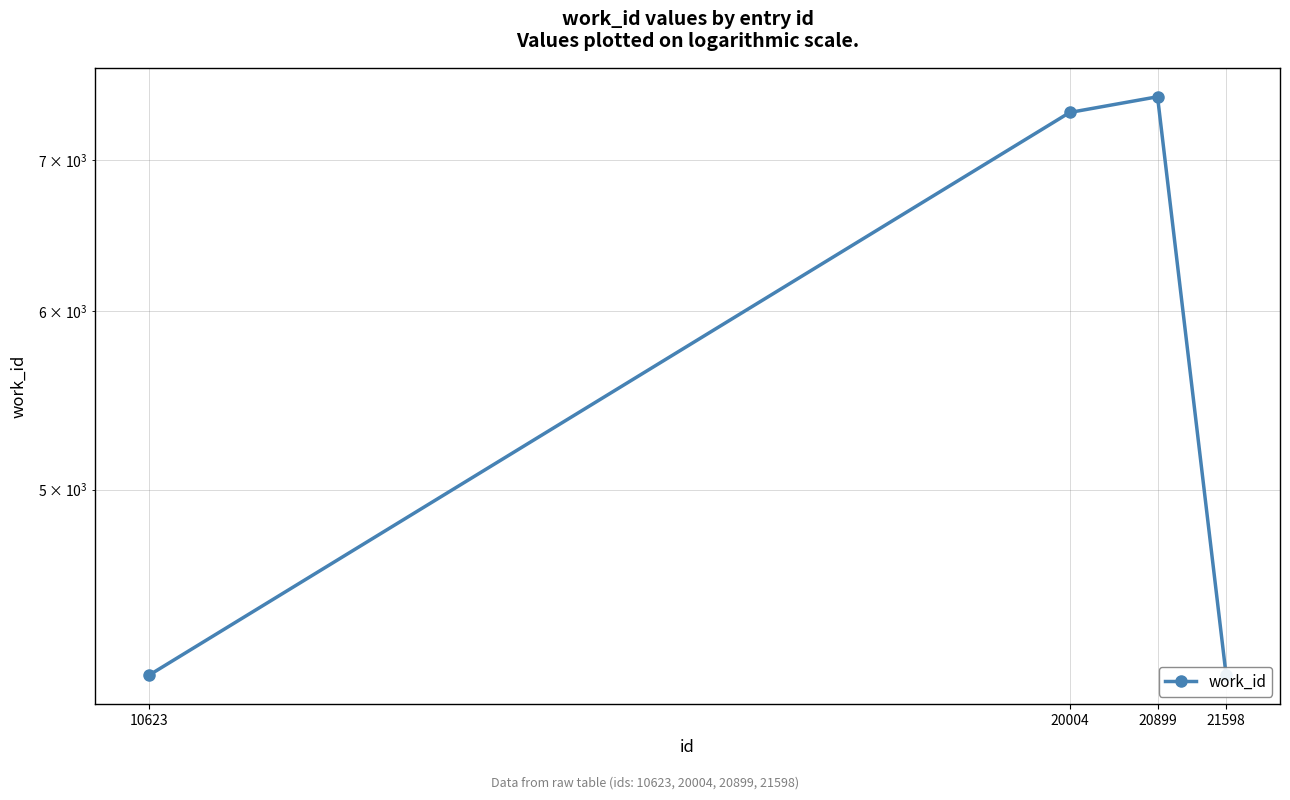

What value does the data have at 10623, to the nearest 100?

4100